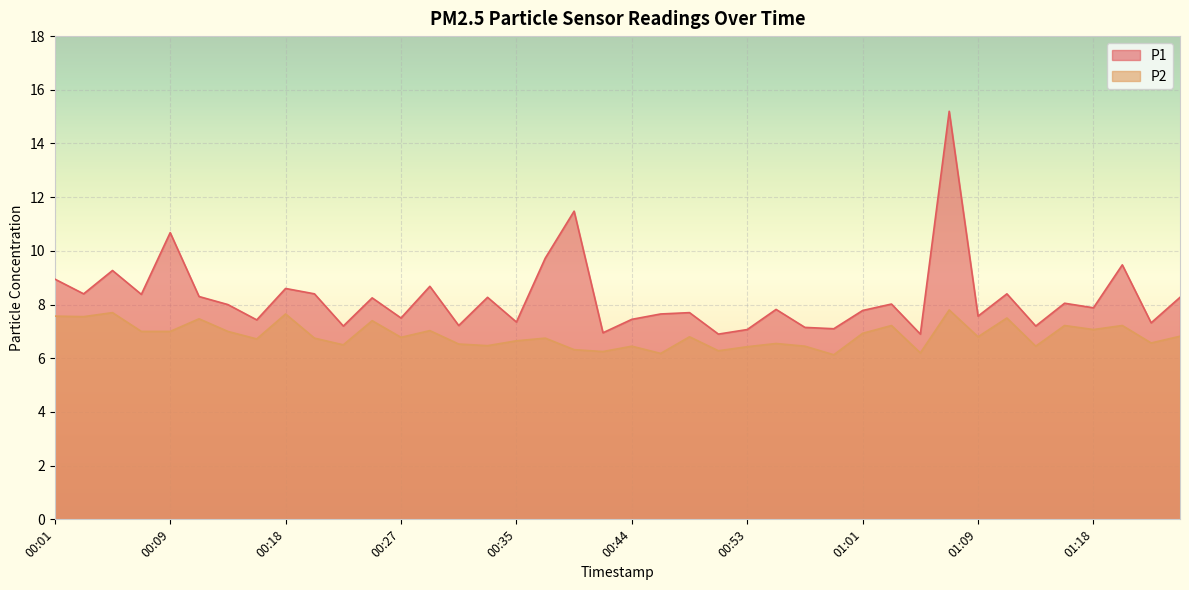

What is the highest value of the P1 series?

15.2